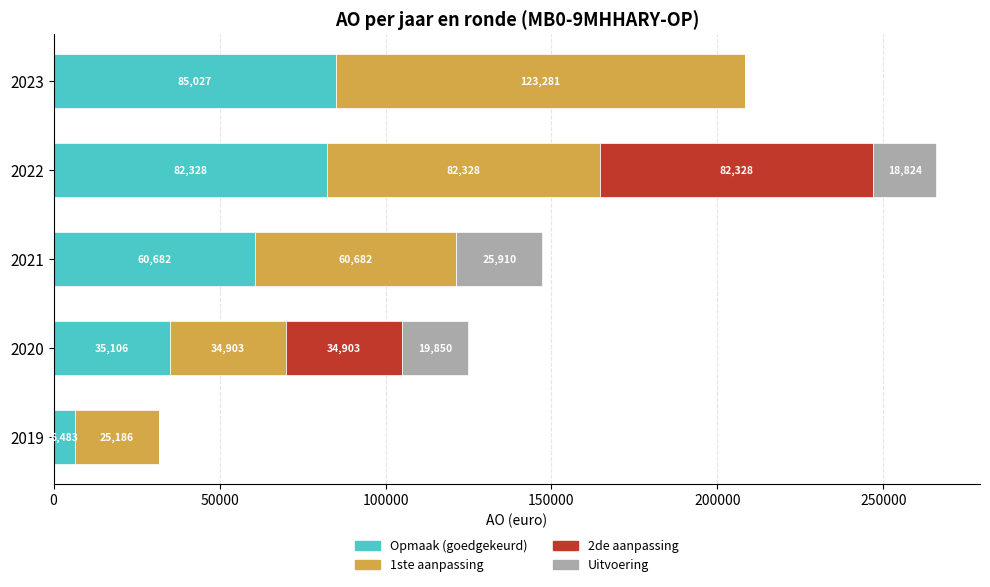

What is the sum of all Opmaak (goedgekeurd) values?

269626